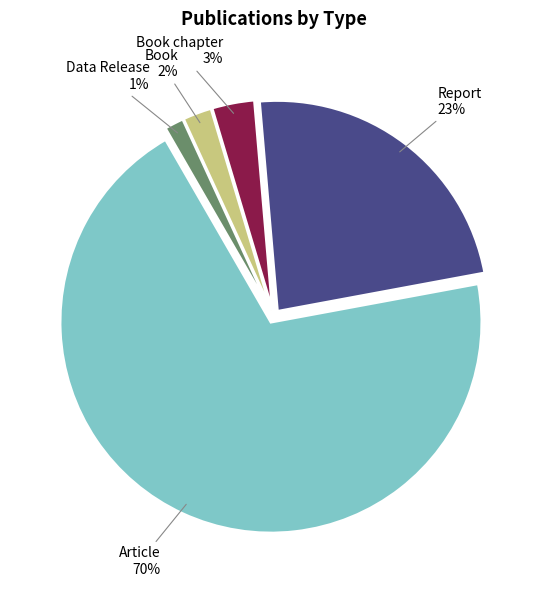

What percentage is the Report slice, to the nearest percent?

23%